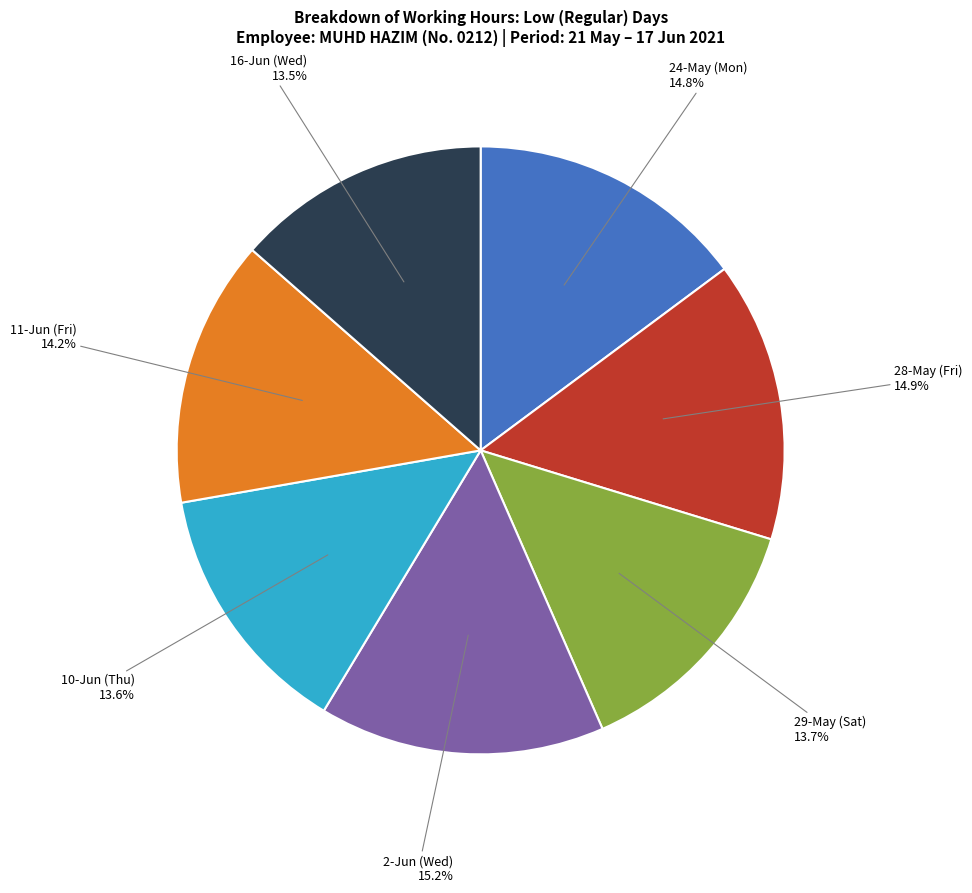

To the nearest percent, what is the difference between the largest and smallest slice percentages?

2%